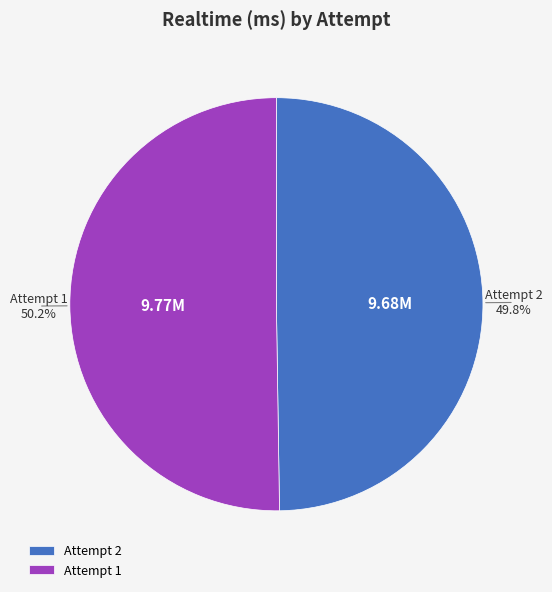

Is there a majority slice in this chart?

Yes